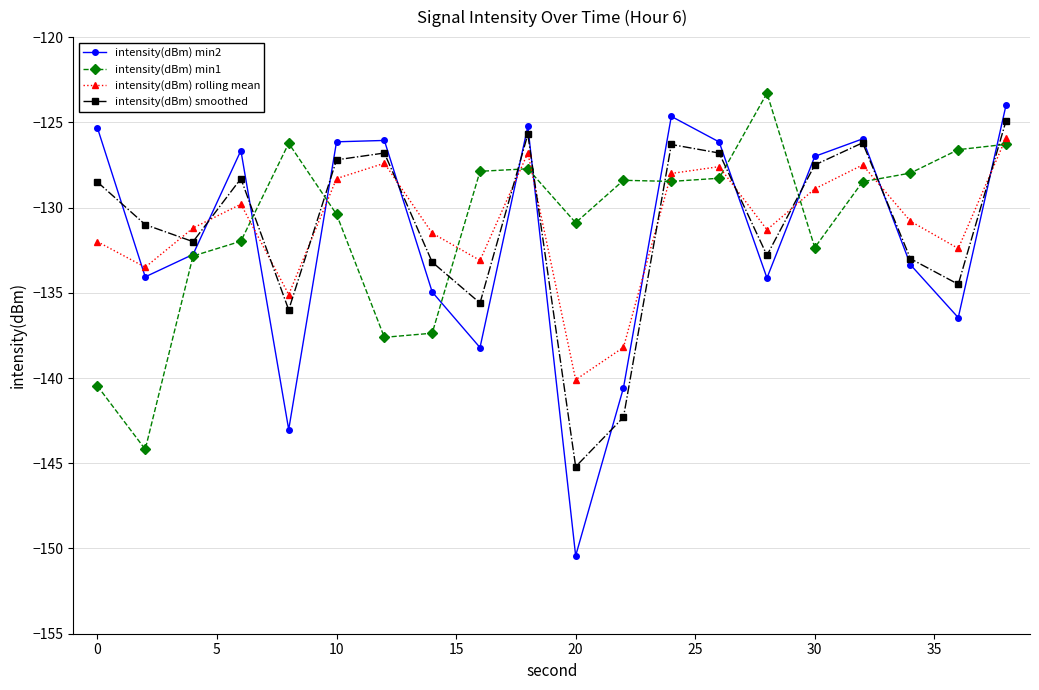

How many values in the intensity(dBm) rolling mean series are below -130?

11